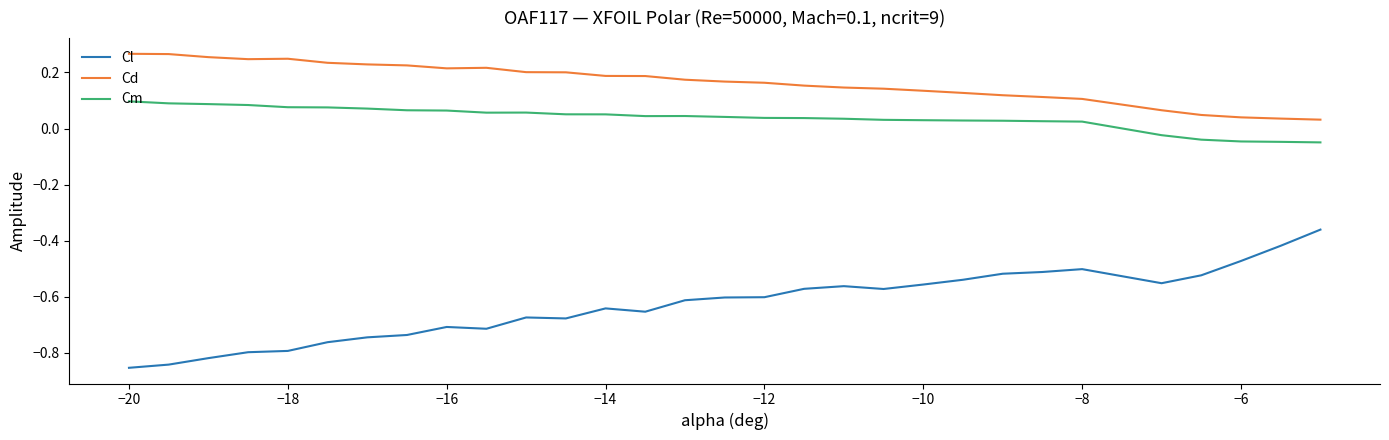

List the series in order of their peak value, lowest first.

Cl, Cm, Cd